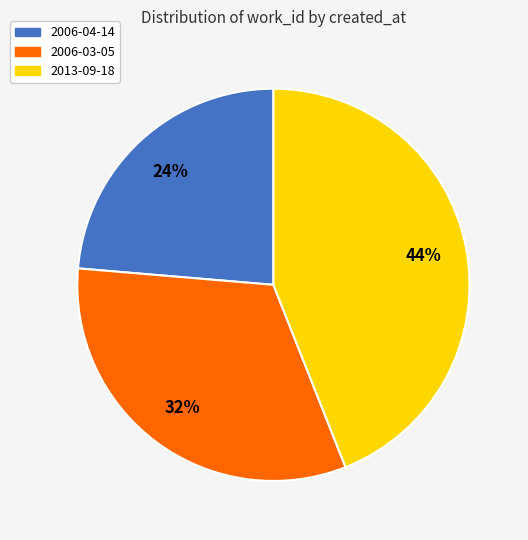

Do 2006-04-14 and 2013-09-18 together represent more than half of the pie?

Yes